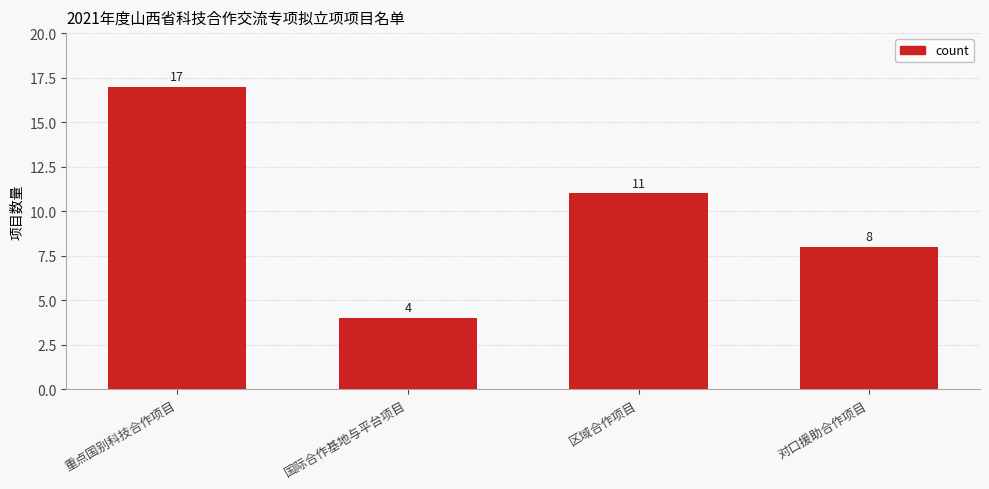

Where does the data first go above 11?

重点国别科技合作项目